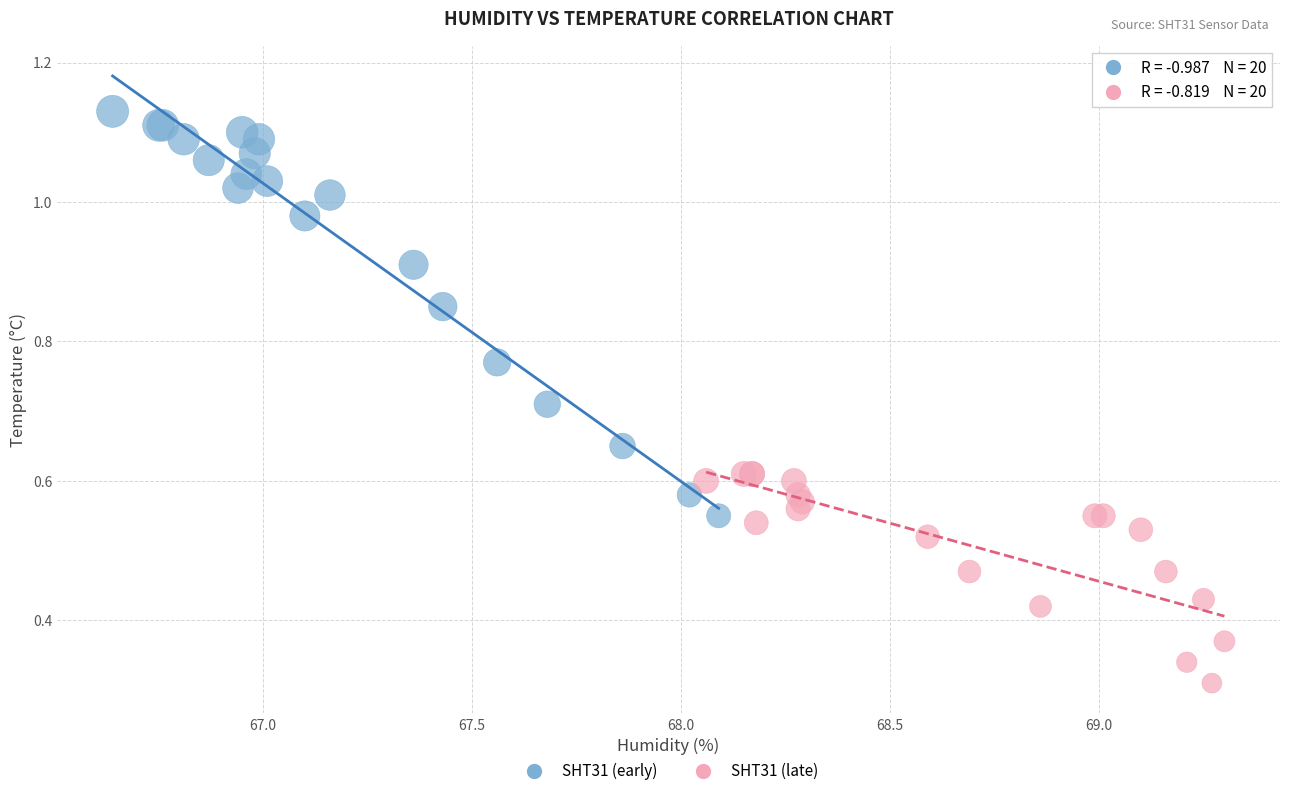

Which series contains the highest Y value?

SHT31 (early)